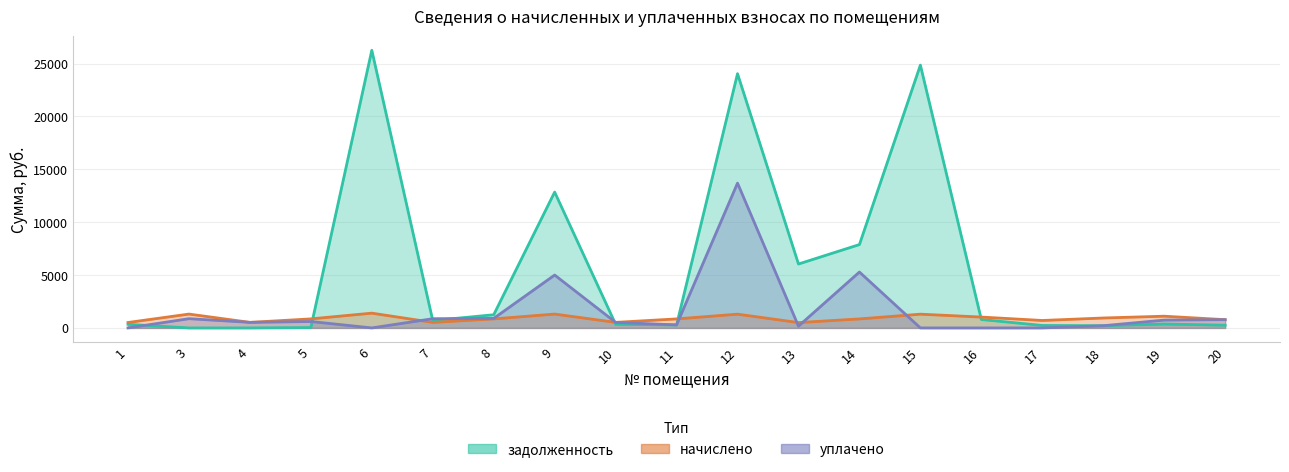

Where do начислено and задолженность first cross each other?

5 and 6